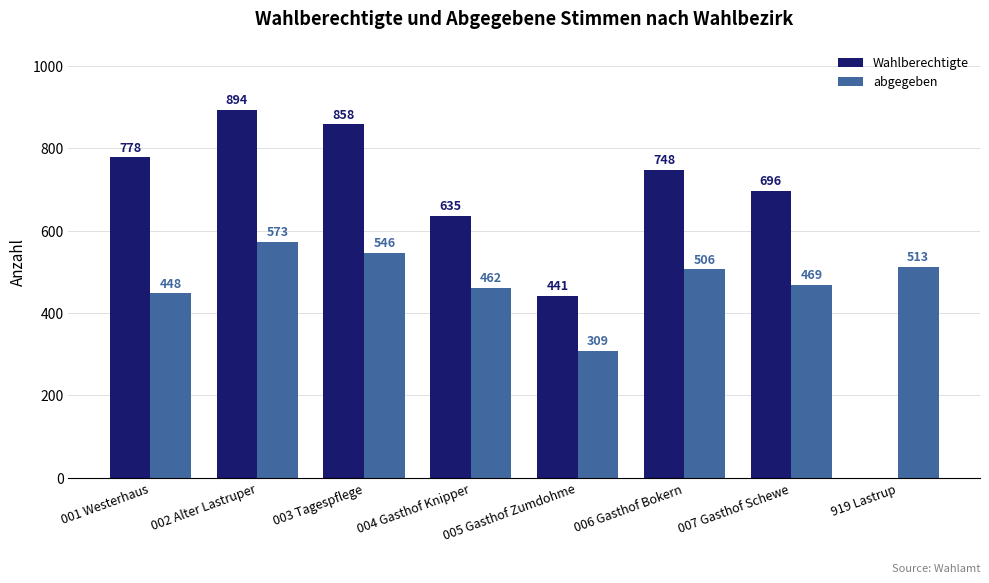

At which label does Wahlberechtigte first exceed 748?

001 Westerhaus